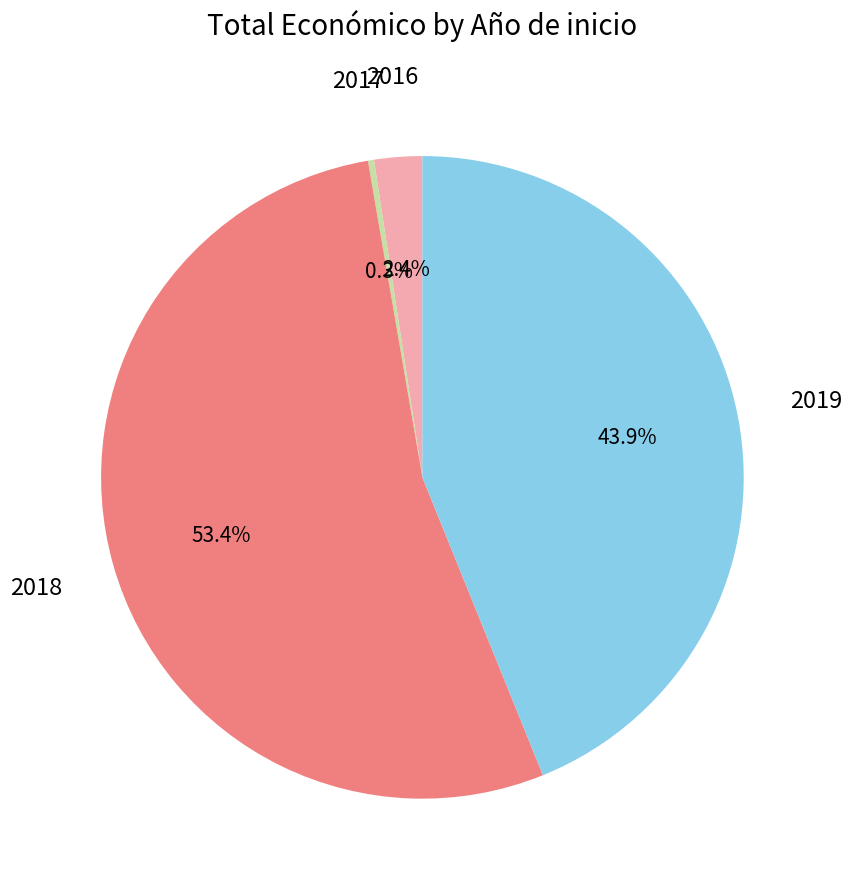

Does any single category account for the majority?

Yes